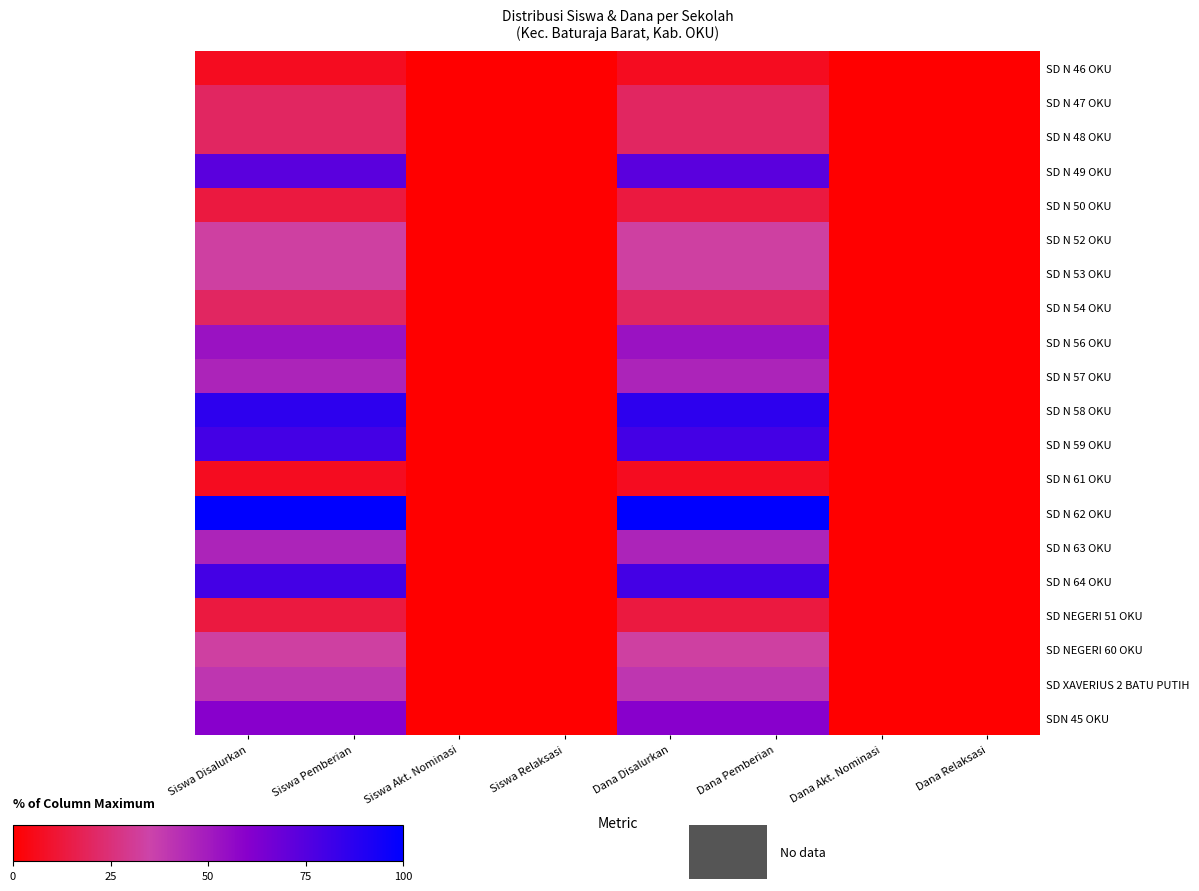

Reading left to right, transcribe all the data shown in this chart.

SD N 46 OKU: Siswa Disalurkan=6.7	Siswa Pemberian=6.7	Siswa Akt. Nominasi=0.0	Siswa Relaksasi=0.0	Dana Disalurkan=6.7	Dana Pemberian=6.7	Dana Akt. Nominasi=0.0	Dana Relaksasi=0.0
SD N 47 OKU: Siswa Disalurkan=20.0	Siswa Pemberian=20.0	Siswa Akt. Nominasi=0.0	Siswa Relaksasi=0.0	Dana Disalurkan=20.0	Dana Pemberian=20.0	Dana Akt. Nominasi=0.0	Dana Relaksasi=0.0
SD N 48 OKU: Siswa Disalurkan=20.0	Siswa Pemberian=20.0	Siswa Akt. Nominasi=0.0	Siswa Relaksasi=0.0	Dana Disalurkan=20.0	Dana Pemberian=20.0	Dana Akt. Nominasi=0.0	Dana Relaksasi=0.0
SD N 49 OKU: Siswa Disalurkan=73.3	Siswa Pemberian=73.3	Siswa Akt. Nominasi=0.0	Siswa Relaksasi=0.0	Dana Disalurkan=73.3	Dana Pemberian=73.3	Dana Akt. Nominasi=0.0	Dana Relaksasi=0.0
SD N 50 OKU: Siswa Disalurkan=13.3	Siswa Pemberian=13.3	Siswa Akt. Nominasi=0.0	Siswa Relaksasi=0.0	Dana Disalurkan=13.3	Dana Pemberian=13.3	Dana Akt. Nominasi=0.0	Dana Relaksasi=0.0
SD N 52 OKU: Siswa Disalurkan=33.3	Siswa Pemberian=33.3	Siswa Akt. Nominasi=0.0	Siswa Relaksasi=0.0	Dana Disalurkan=33.3	Dana Pemberian=33.3	Dana Akt. Nominasi=0.0	Dana Relaksasi=0.0
SD N 53 OKU: Siswa Disalurkan=33.3	Siswa Pemberian=33.3	Siswa Akt. Nominasi=0.0	Siswa Relaksasi=0.0	Dana Disalurkan=33.3	Dana Pemberian=33.3	Dana Akt. Nominasi=0.0	Dana Relaksasi=0.0
SD N 54 OKU: Siswa Disalurkan=20.0	Siswa Pemberian=20.0	Siswa Akt. Nominasi=0.0	Siswa Relaksasi=0.0	Dana Disalurkan=20.0	Dana Pemberian=20.0	Dana Akt. Nominasi=0.0	Dana Relaksasi=0.0
SD N 56 OKU: Siswa Disalurkan=53.3	Siswa Pemberian=53.3	Siswa Akt. Nominasi=0.0	Siswa Relaksasi=0.0	Dana Disalurkan=53.3	Dana Pemberian=53.3	Dana Akt. Nominasi=0.0	Dana Relaksasi=0.0
SD N 57 OKU: Siswa Disalurkan=46.7	Siswa Pemberian=46.7	Siswa Akt. Nominasi=0.0	Siswa Relaksasi=0.0	Dana Disalurkan=46.7	Dana Pemberian=46.7	Dana Akt. Nominasi=0.0	Dana Relaksasi=0.0
SD N 58 OKU: Siswa Disalurkan=86.7	Siswa Pemberian=86.7	Siswa Akt. Nominasi=0.0	Siswa Relaksasi=0.0	Dana Disalurkan=86.7	Dana Pemberian=86.7	Dana Akt. Nominasi=0.0	Dana Relaksasi=0.0
SD N 59 OKU: Siswa Disalurkan=80.0	Siswa Pemberian=80.0	Siswa Akt. Nominasi=0.0	Siswa Relaksasi=0.0	Dana Disalurkan=80.0	Dana Pemberian=80.0	Dana Akt. Nominasi=0.0	Dana Relaksasi=0.0
SD N 61 OKU: Siswa Disalurkan=6.7	Siswa Pemberian=6.7	Siswa Akt. Nominasi=0.0	Siswa Relaksasi=0.0	Dana Disalurkan=6.7	Dana Pemberian=6.7	Dana Akt. Nominasi=0.0	Dana Relaksasi=0.0
SD N 62 OKU: Siswa Disalurkan=100.0	Siswa Pemberian=100.0	Siswa Akt. Nominasi=0.0	Siswa Relaksasi=0.0	Dana Disalurkan=100.0	Dana Pemberian=100.0	Dana Akt. Nominasi=0.0	Dana Relaksasi=0.0
SD N 63 OKU: Siswa Disalurkan=46.7	Siswa Pemberian=46.7	Siswa Akt. Nominasi=0.0	Siswa Relaksasi=0.0	Dana Disalurkan=46.7	Dana Pemberian=46.7	Dana Akt. Nominasi=0.0	Dana Relaksasi=0.0
SD N 64 OKU: Siswa Disalurkan=80.0	Siswa Pemberian=80.0	Siswa Akt. Nominasi=0.0	Siswa Relaksasi=0.0	Dana Disalurkan=80.0	Dana Pemberian=80.0	Dana Akt. Nominasi=0.0	Dana Relaksasi=0.0
SD NEGERI 51 OKU: Siswa Disalurkan=13.3	Siswa Pemberian=13.3	Siswa Akt. Nominasi=0.0	Siswa Relaksasi=0.0	Dana Disalurkan=13.3	Dana Pemberian=13.3	Dana Akt. Nominasi=0.0	Dana Relaksasi=0.0
SD NEGERI 60 OKU: Siswa Disalurkan=33.3	Siswa Pemberian=33.3	Siswa Akt. Nominasi=0.0	Siswa Relaksasi=0.0	Dana Disalurkan=33.3	Dana Pemberian=33.3	Dana Akt. Nominasi=0.0	Dana Relaksasi=0.0
SD XAVERIUS 2 BATU PUTIH: Siswa Disalurkan=40.0	Siswa Pemberian=40.0	Siswa Akt. Nominasi=0.0	Siswa Relaksasi=0.0	Dana Disalurkan=40.0	Dana Pemberian=40.0	Dana Akt. Nominasi=0.0	Dana Relaksasi=0.0
SDN 45 OKU: Siswa Disalurkan=60.0	Siswa Pemberian=60.0	Siswa Akt. Nominasi=0.0	Siswa Relaksasi=0.0	Dana Disalurkan=60.0	Dana Pemberian=60.0	Dana Akt. Nominasi=0.0	Dana Relaksasi=0.0